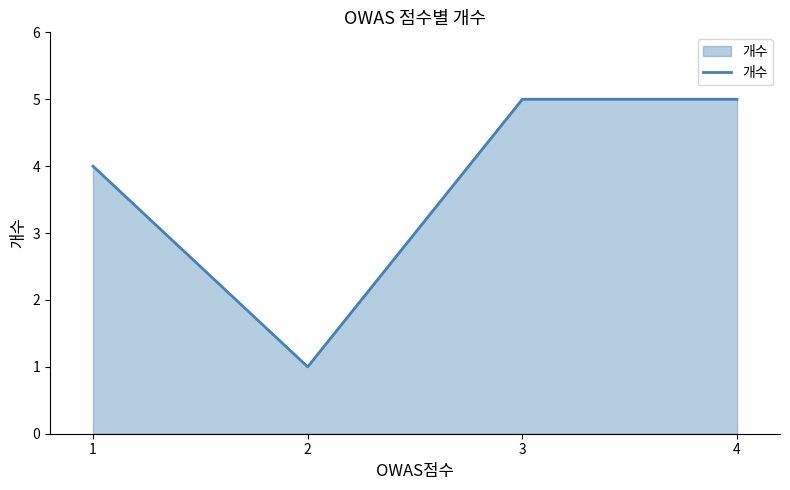

What is the approximate value at 2?

1